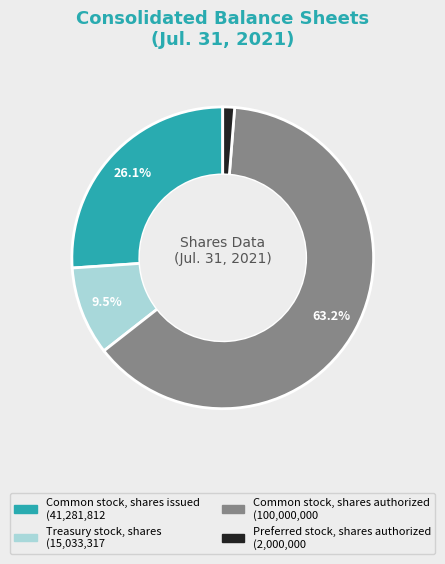

Rank the categories by value from highest to lowest.

Common stock, shares authorized, Common stock, shares issued, Treasury stock, shares, Preferred stock, shares authorized